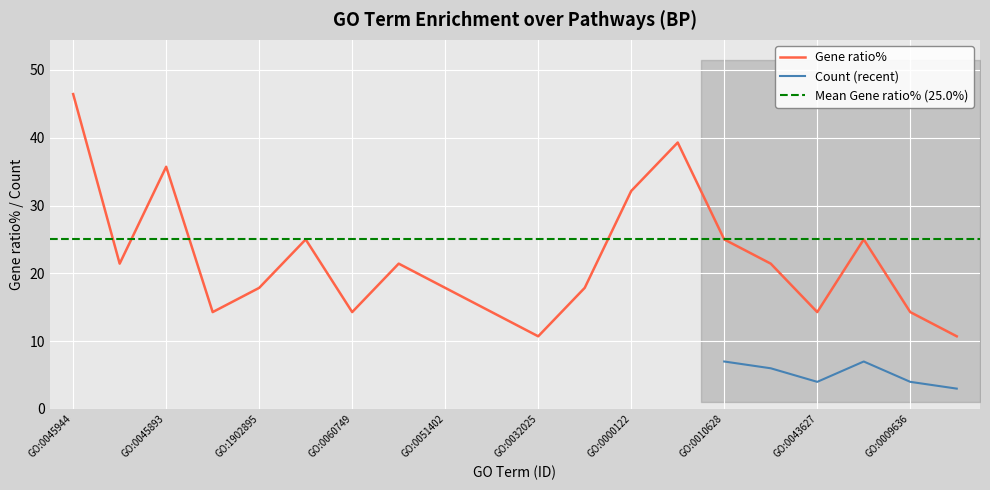

Reading right to left, transcribe all the data shown in this chart.

10.7	14.3	25.0	14.3	21.4	25.0	39.3	32.1	17.9	10.7	14.3	17.9	21.4	14.3	25.0	17.9	14.3	35.7	21.4	46.4